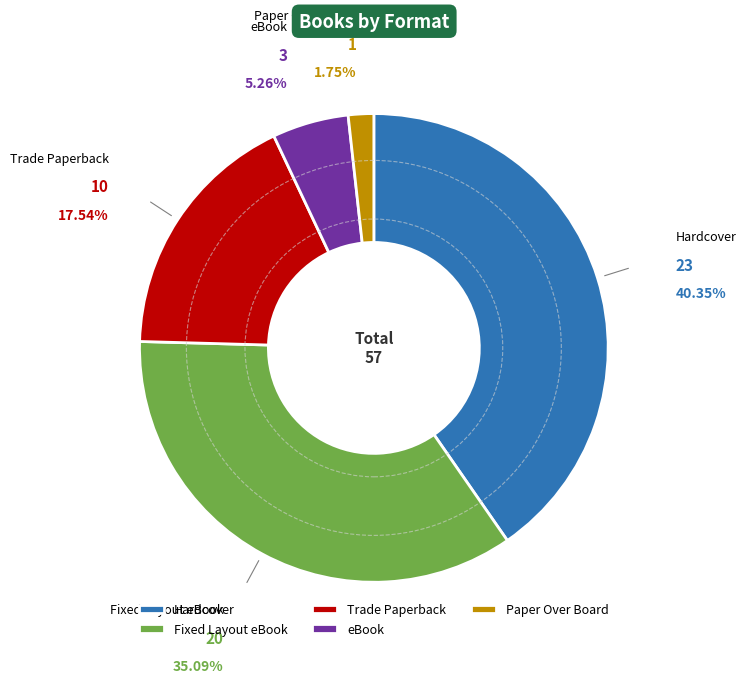

What is the smallest slice in the pie chart?

Paper Over Board